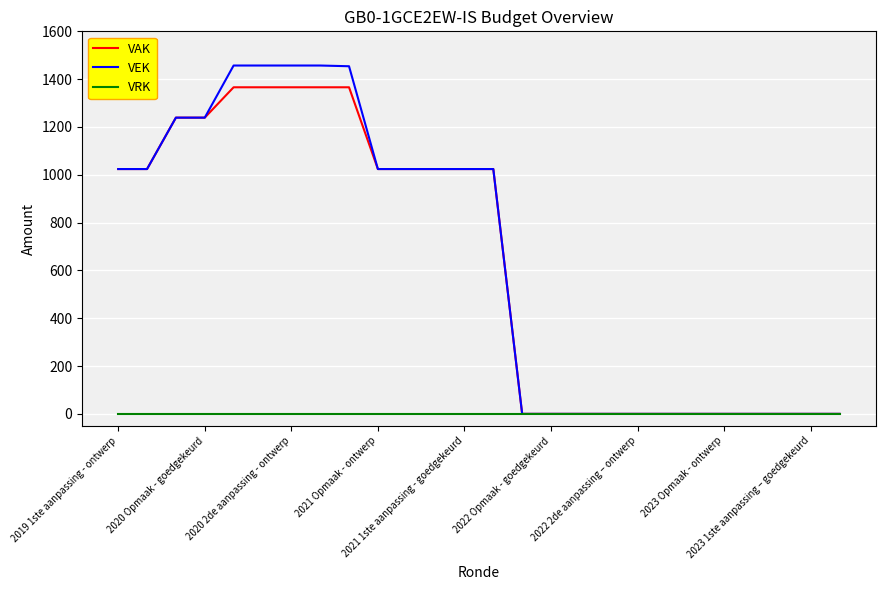

List the series in order of their peak value, lowest first.

VRK, VAK, VEK